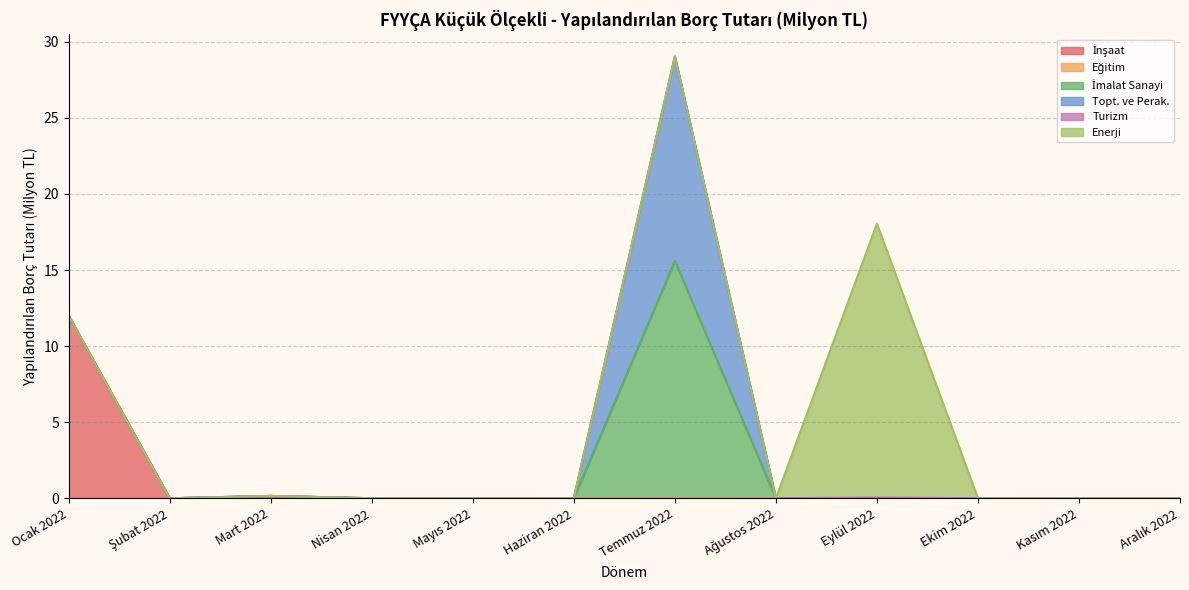

What is the total value across all series at Enerji?

18.1